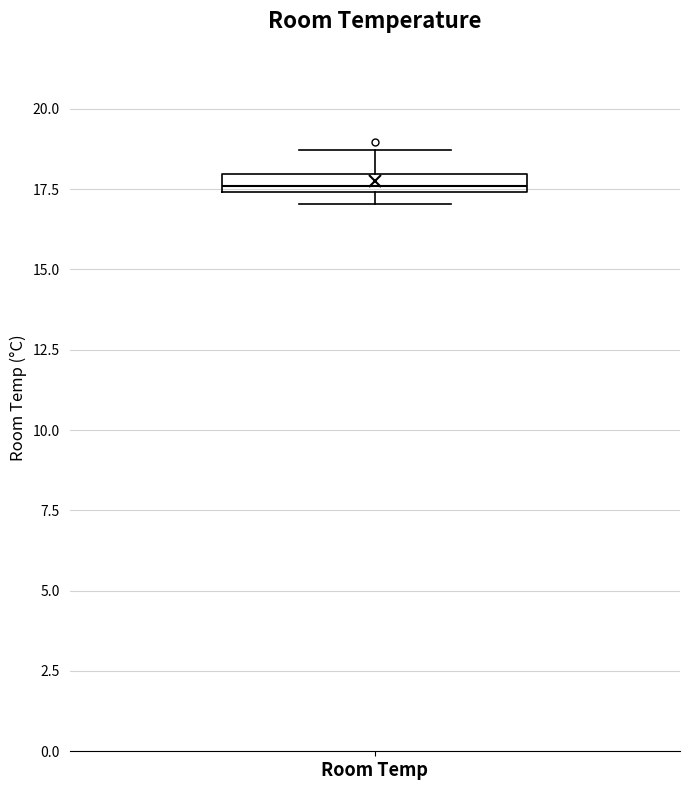

Where is the upper edge of the box for Room Temp on the y-axis? The values are not printed on the chart, so give them approximately, as read against the axis.

18.0